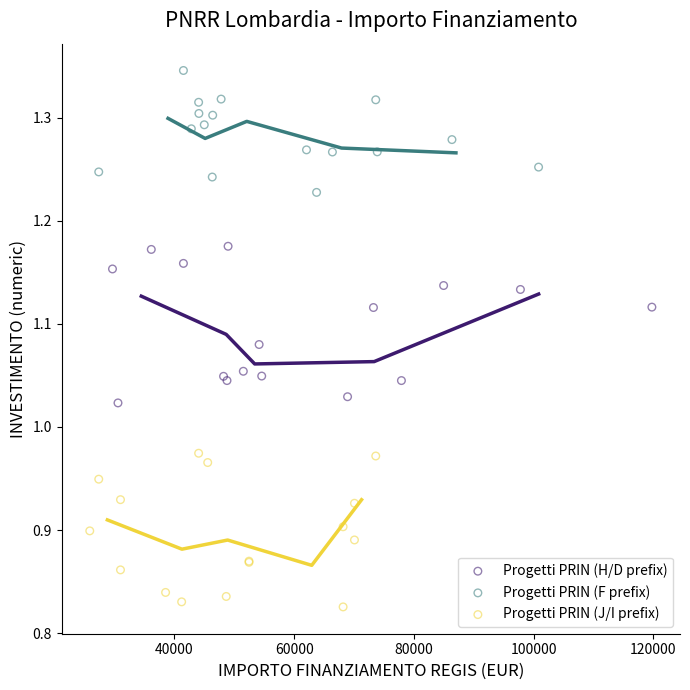

Which series reaches the maximum Y coordinate?

Progetti PRIN (F prefix)